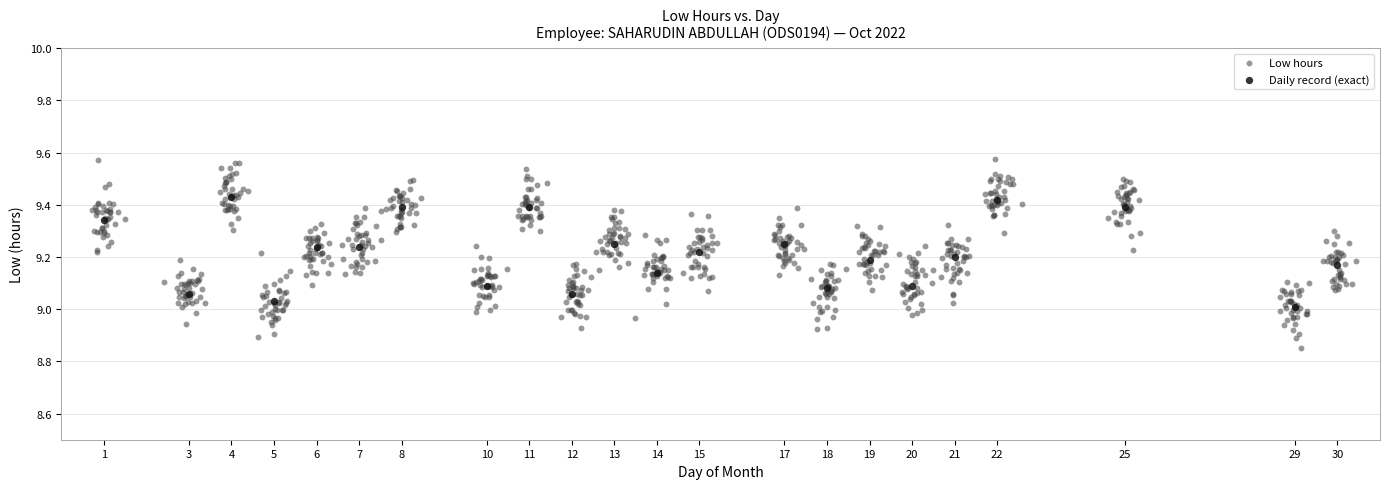

Which series contains the highest Y value?

Low hours